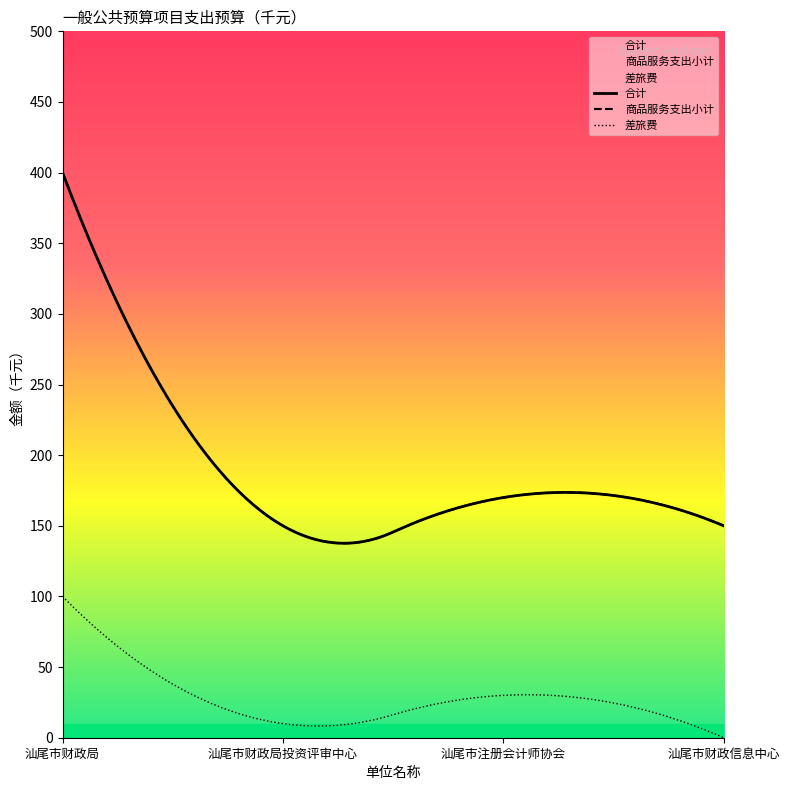

Rank the series by their maximum value, from highest to lowest.

合计, 商品服务支出小计, 差旅费